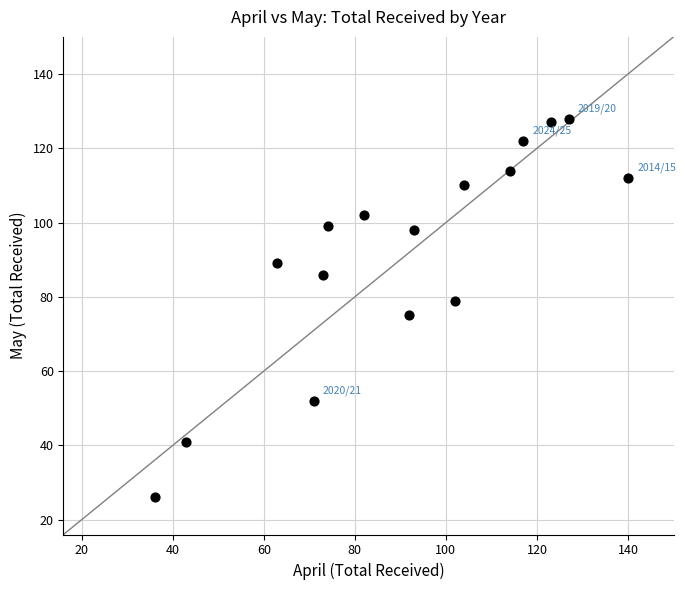

What is the range of Y values (max minus min)?

102